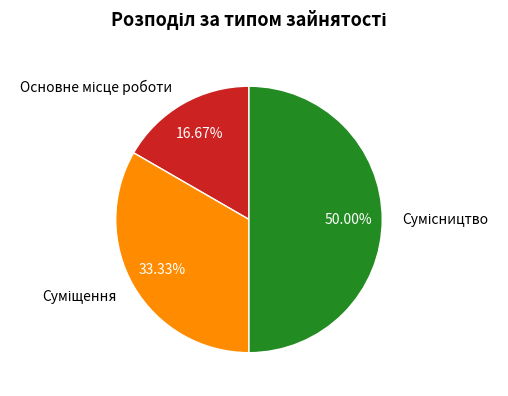

Count the number of slices in the pie.

3